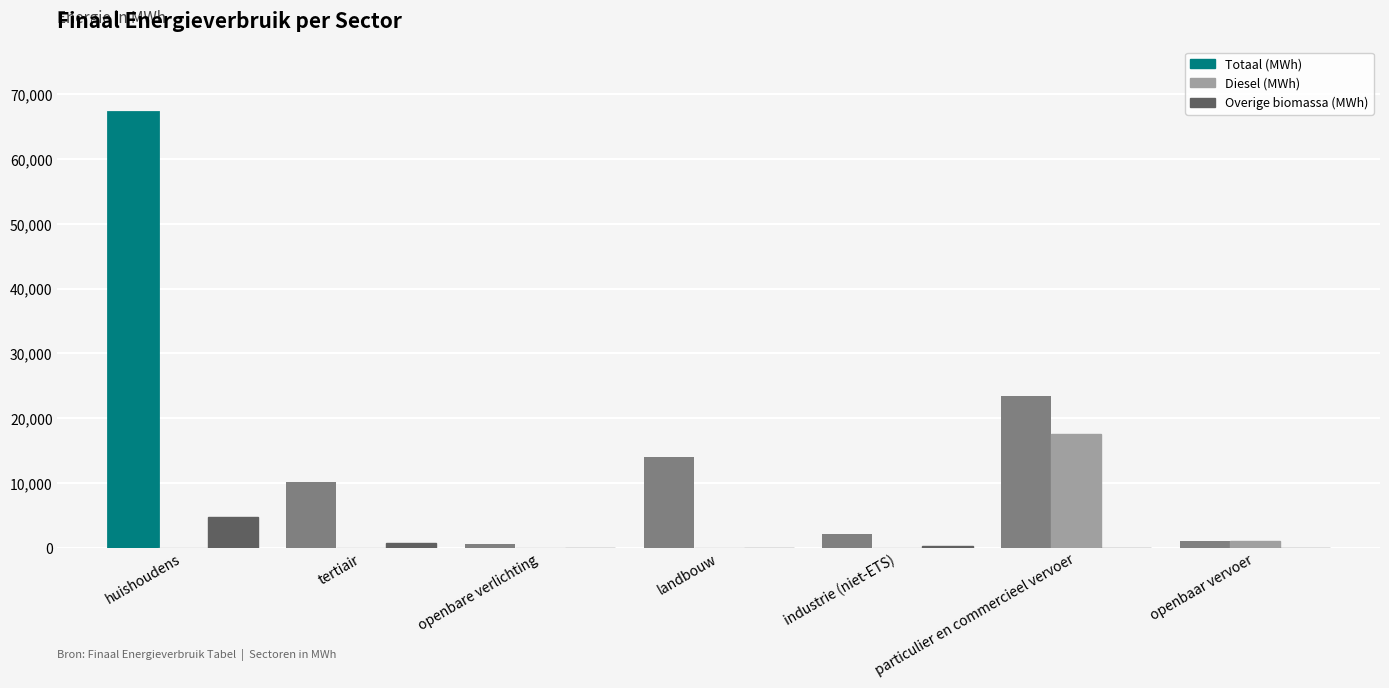

At which category does the chart reach its peak across all series?

huishoudens